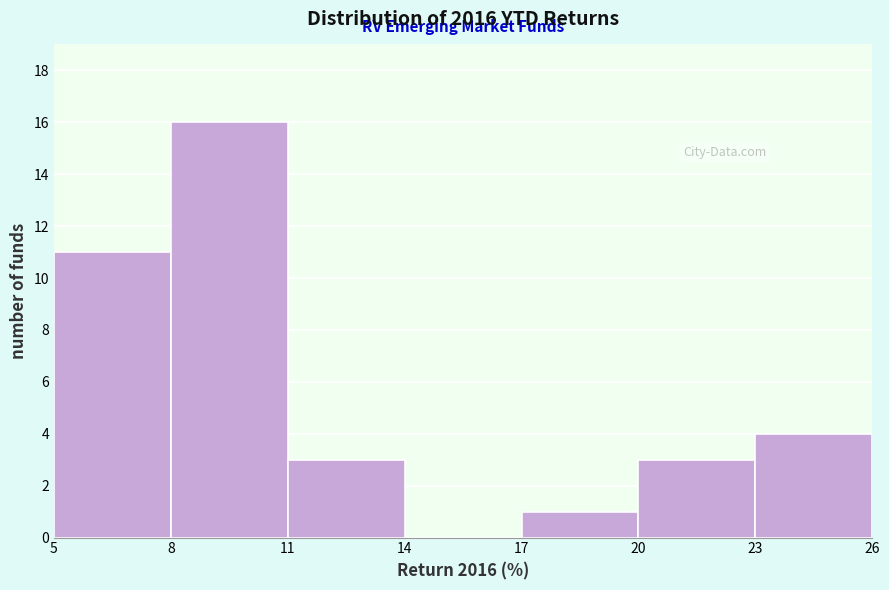

Reading left to right, transcribe this chart: for each bar, give the range it covers on the x-axis and its height. The values are not printed on the chart, so give them approximately, as read against the axis.

5 to 8: 11
8 to 11: 16
11 to 14: 3
14 to 17: 0
17 to 20: 1
20 to 23: 3
23 to 26: 4